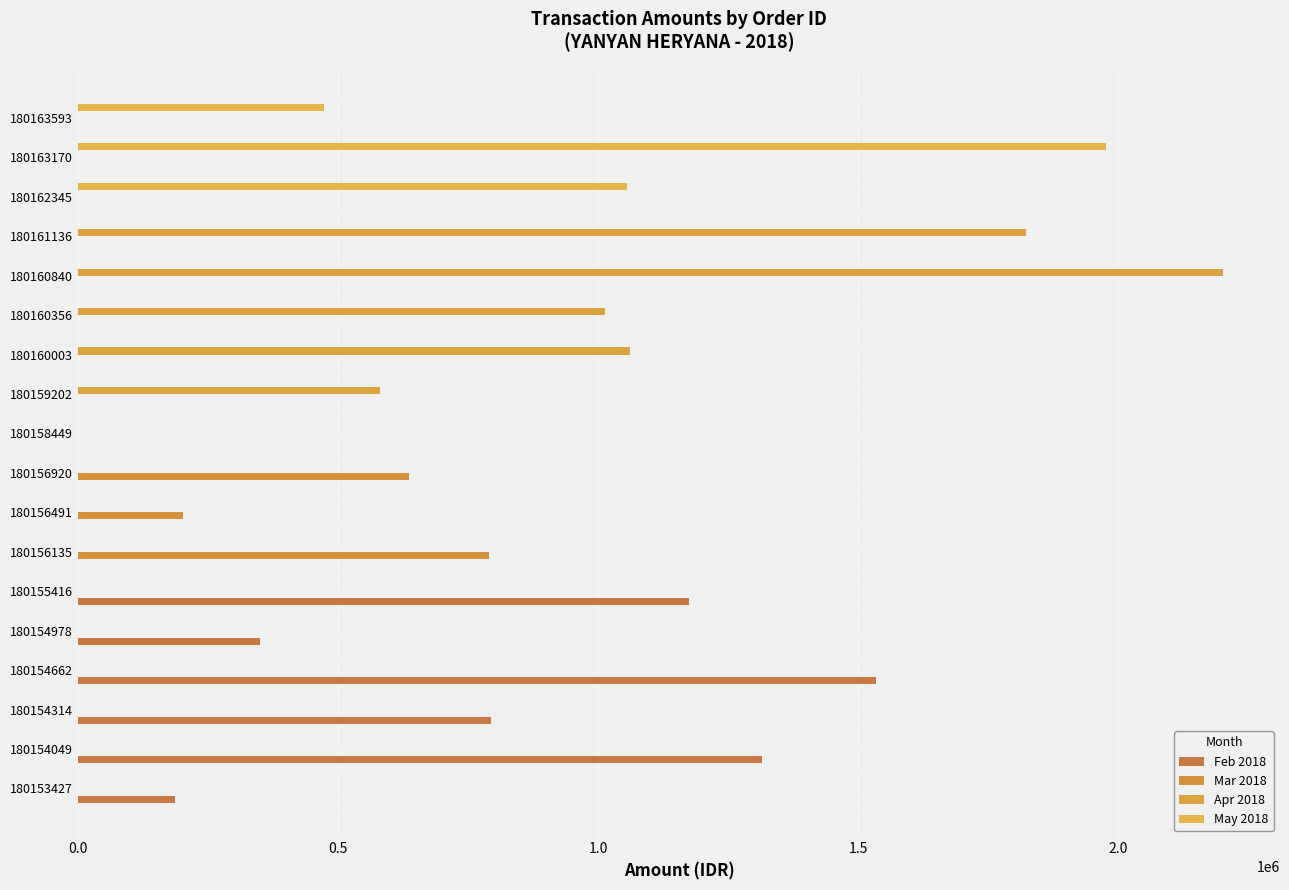

What is the greatest value displayed?

2200625